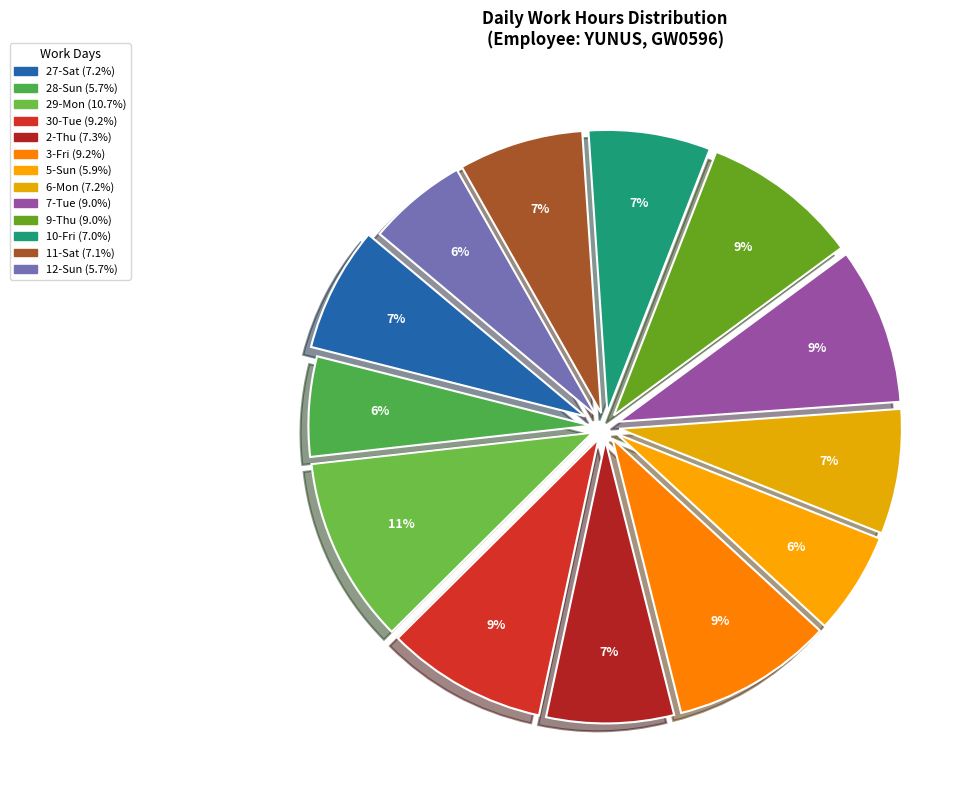

True or false: 10-Fri accounts for 7% of the total.

True